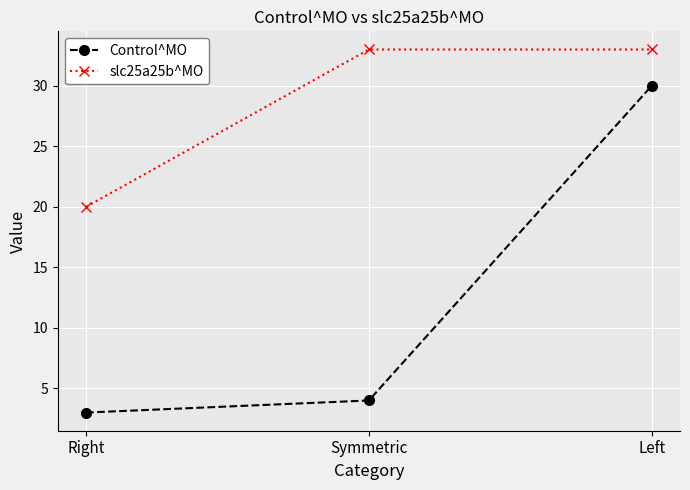

Does the chart display data point markers on the line(s)?

Yes